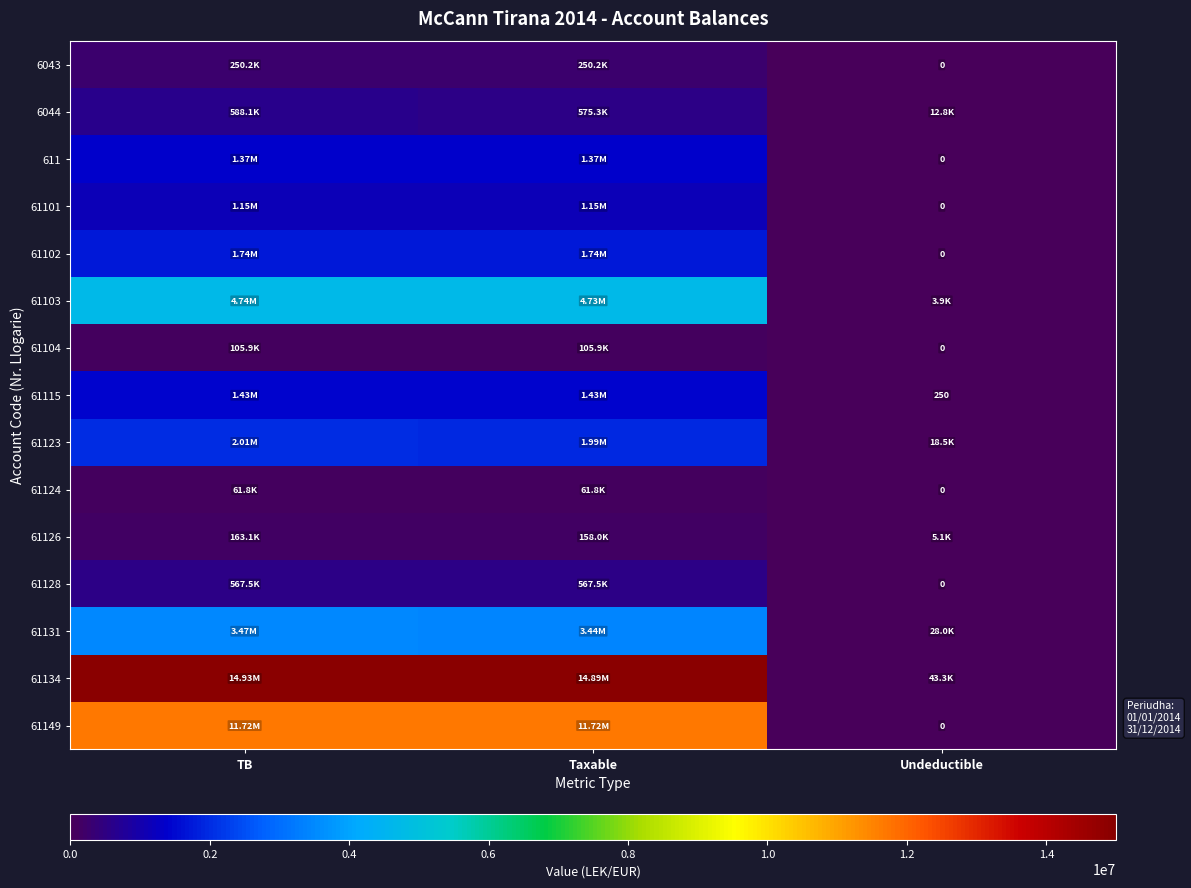

What is the total value across all series at Taxable?

44169438.6